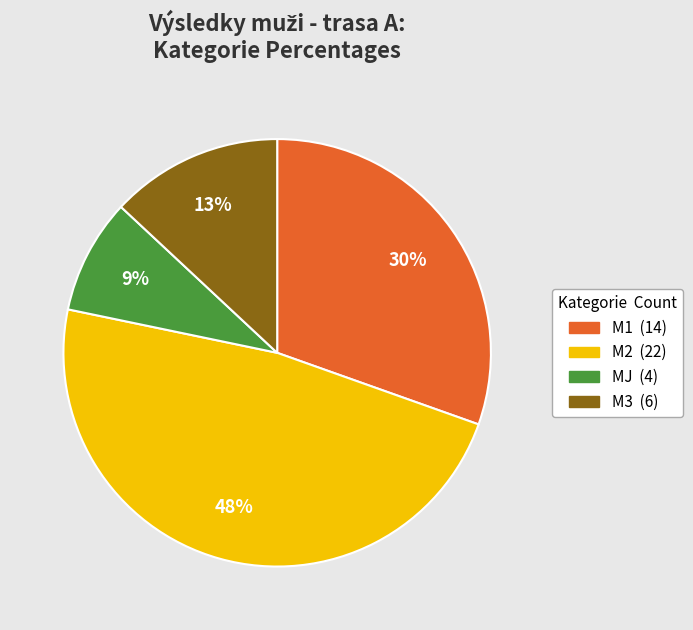

Rank the categories by value from lowest to highest.

MJ, M3, M1, M2